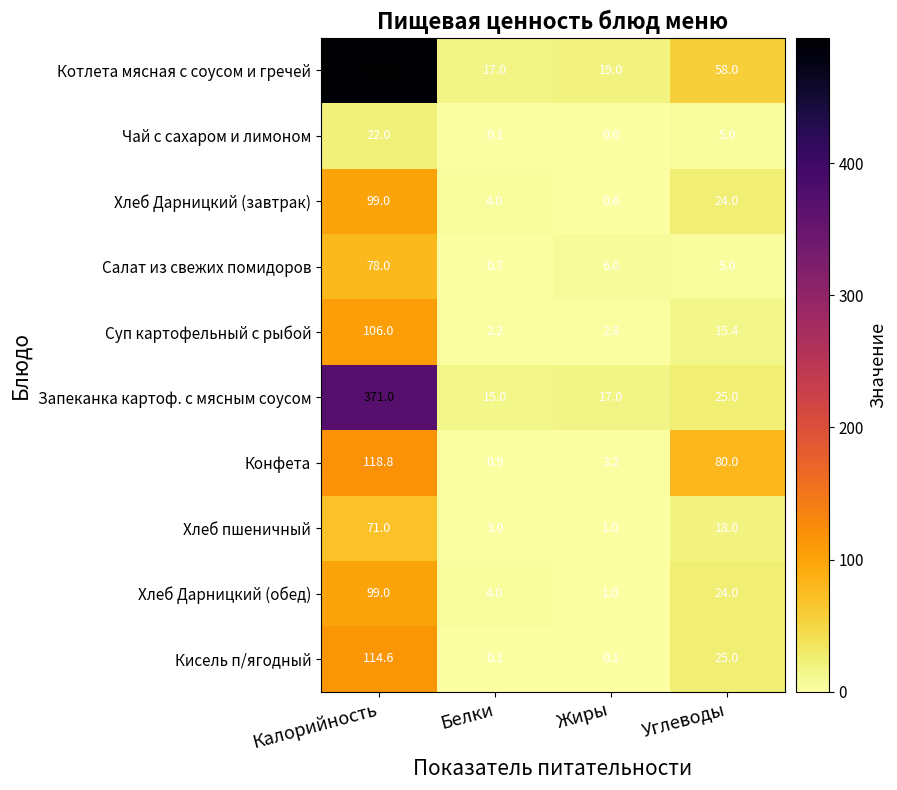

What is the difference between the highest and lowest values at Белки?

16.9